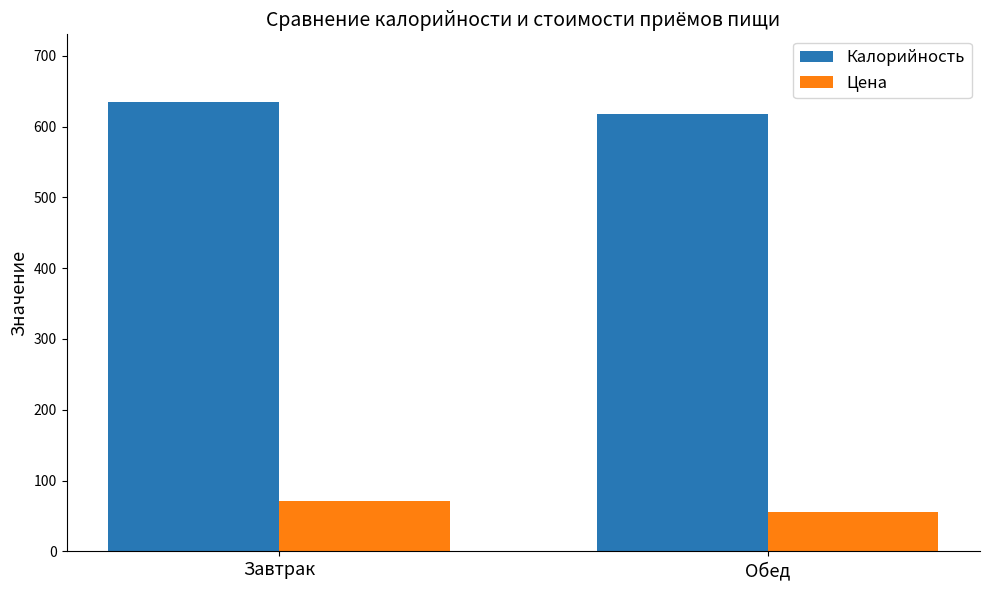

What is the label of the 2nd bar from the right?

Завтрак